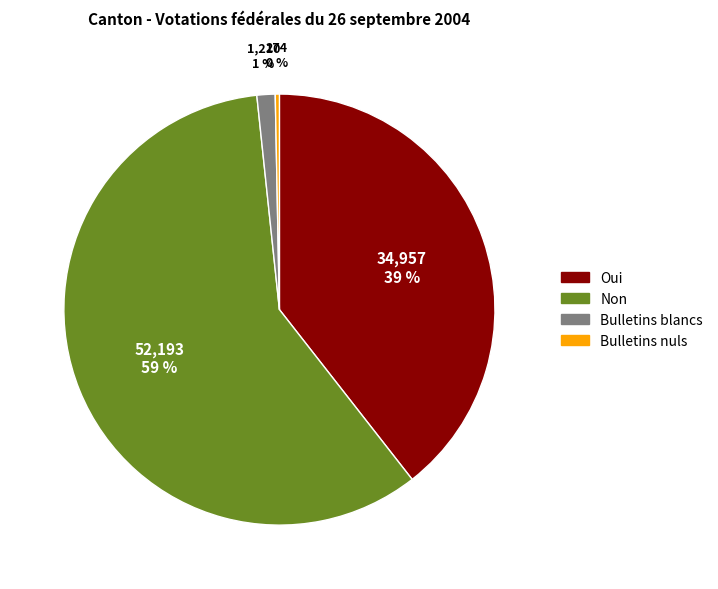

To the nearest percent, what is the average slice percentage?

25%